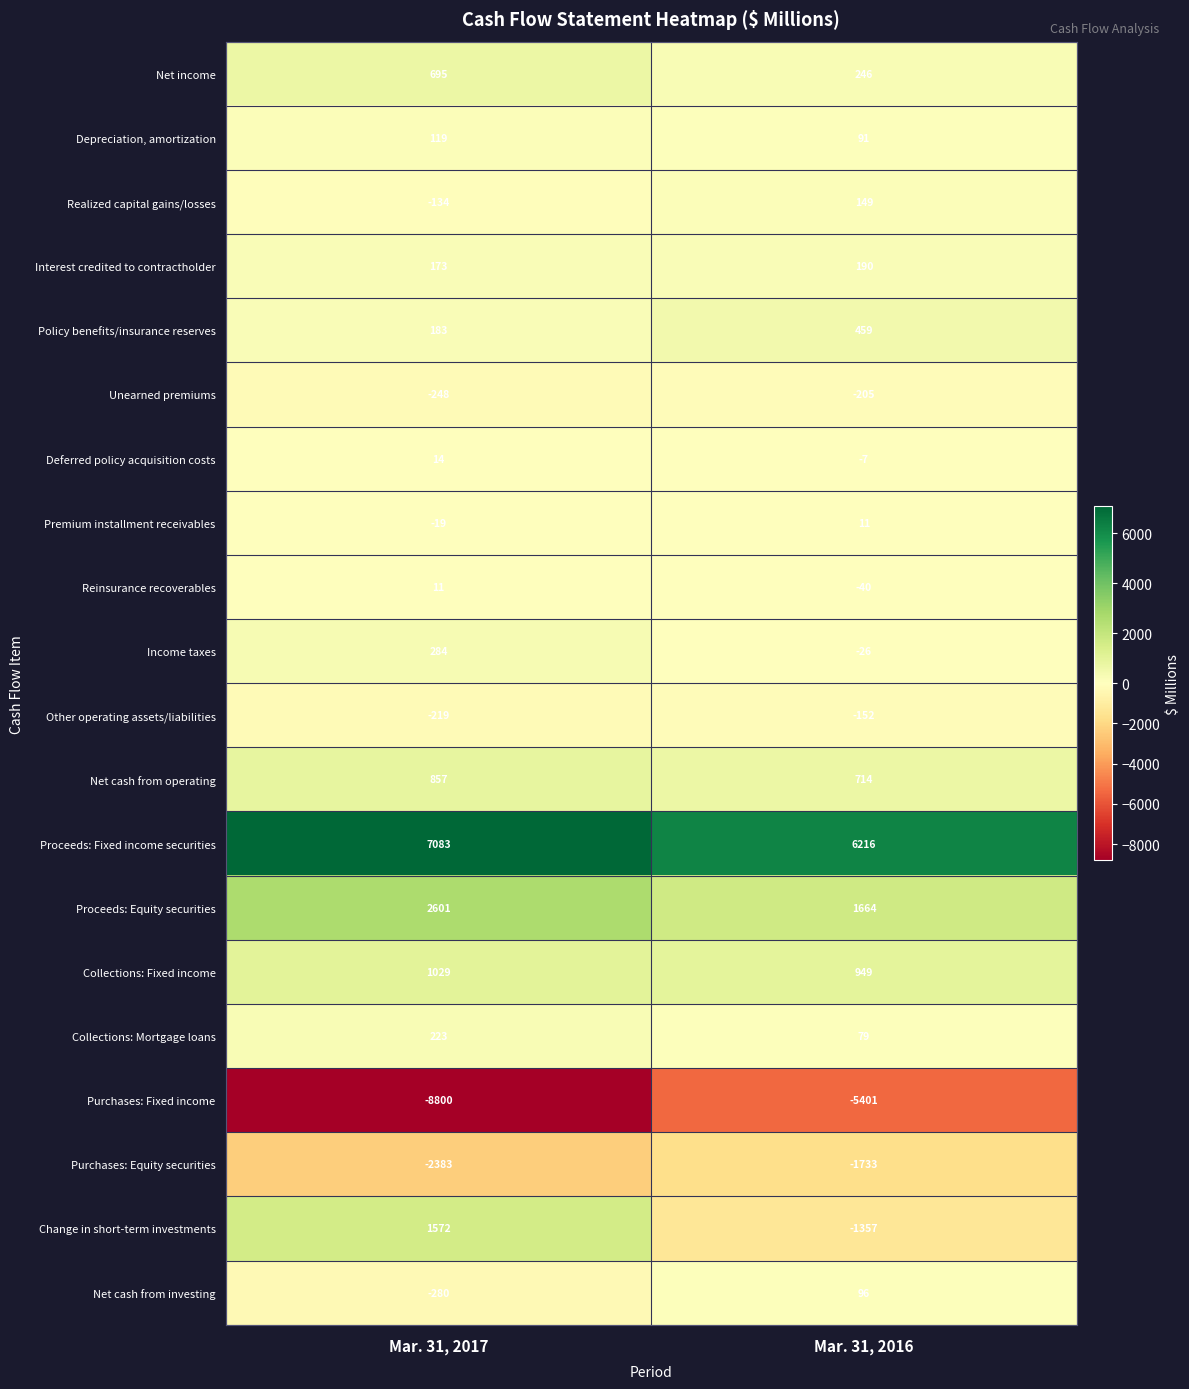

Which label corresponds to the smallest value in the chart?

Mar. 31, 2017